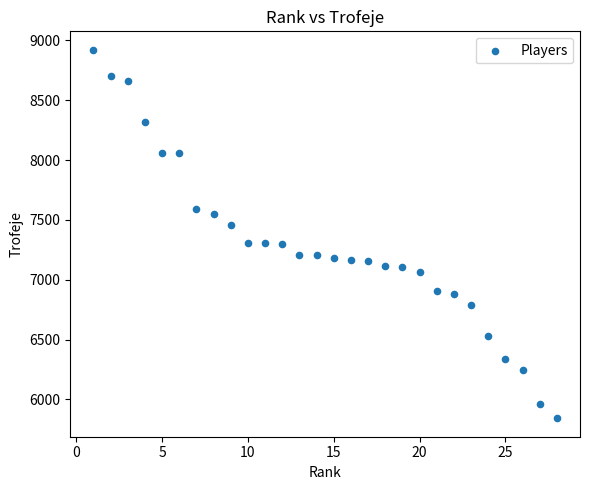

What is the range of Y values (max minus min)?

3080